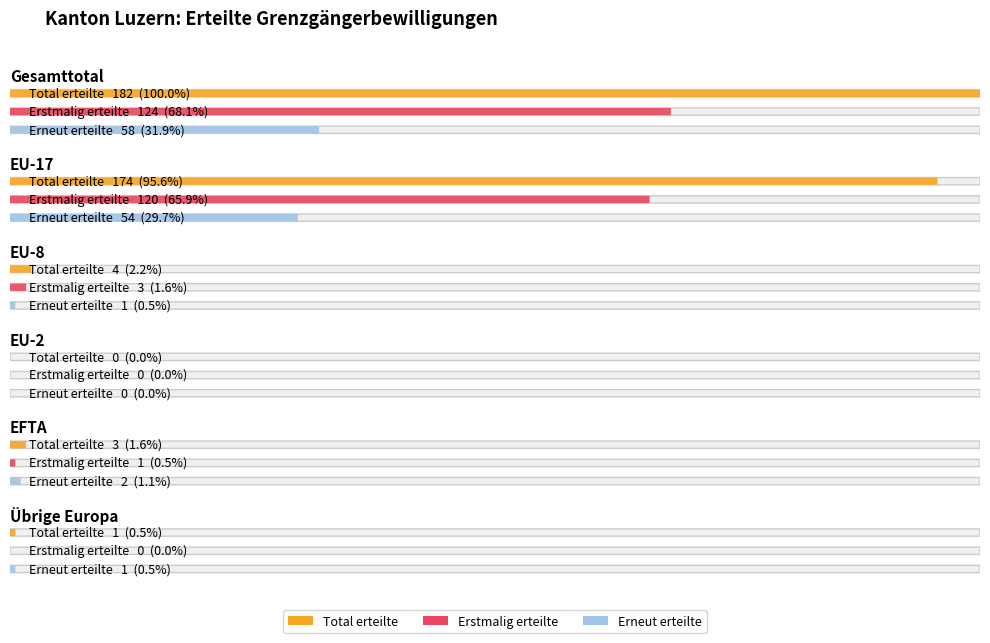

Does the chart contain stacked bars?

No